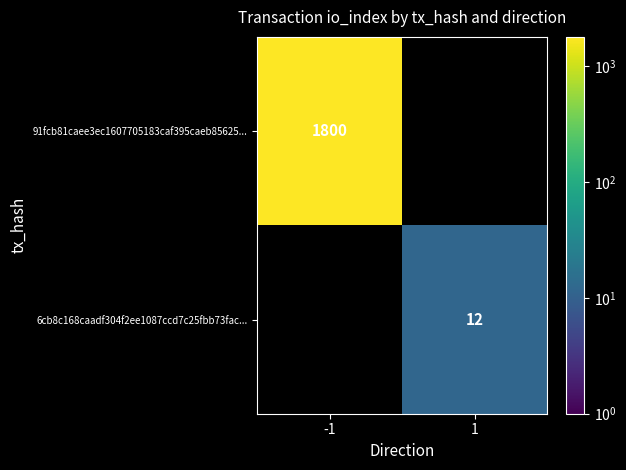

Is it true that 6cb8c168caadf304f2ee1087ccd7c25fbb73fac... equals 20 at 1?

False